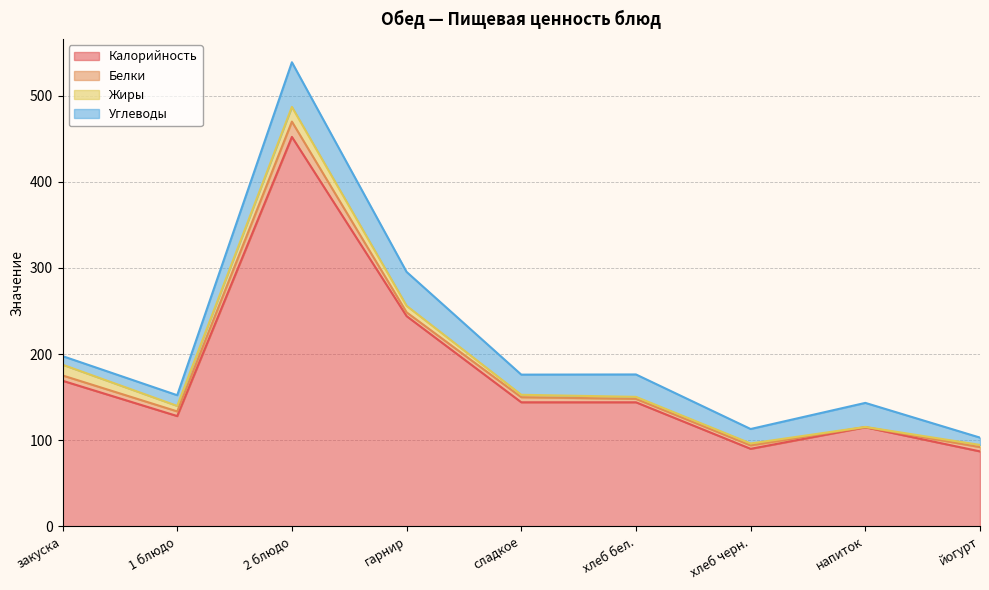

True or false: Калорийность has a value of 128.0 at 1 блюдо.

True